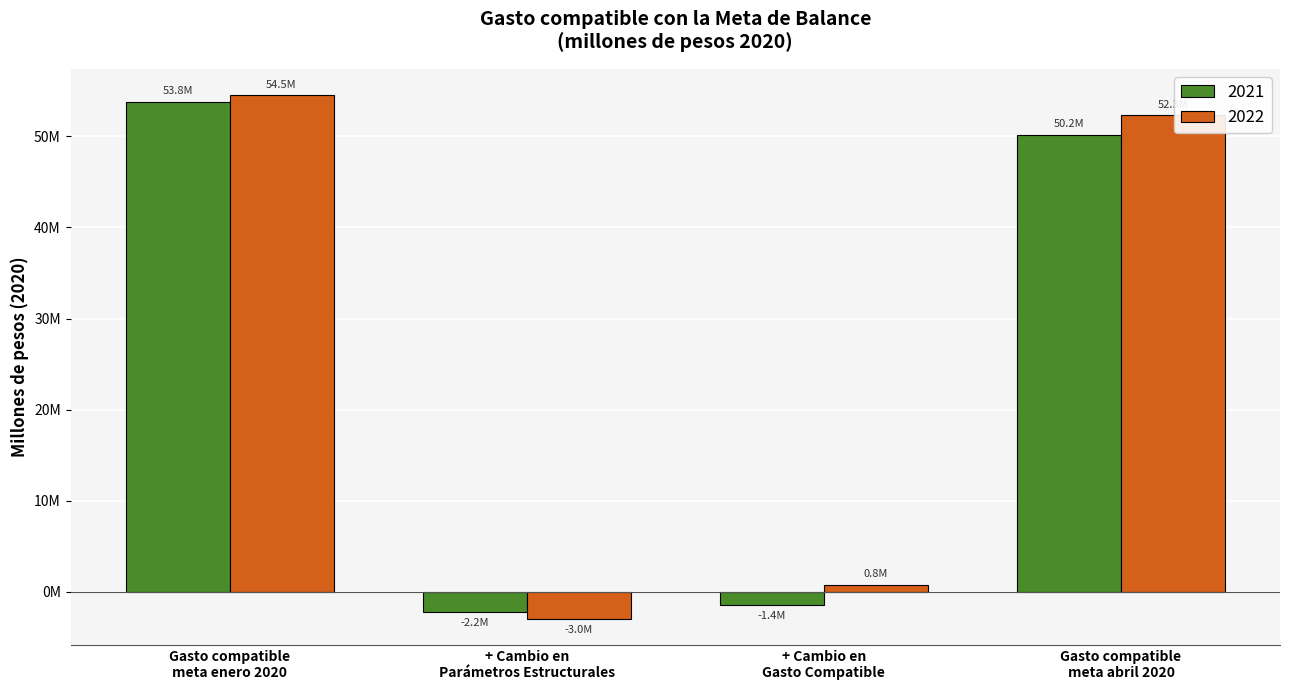

Does the chart contain any negative values?

Yes